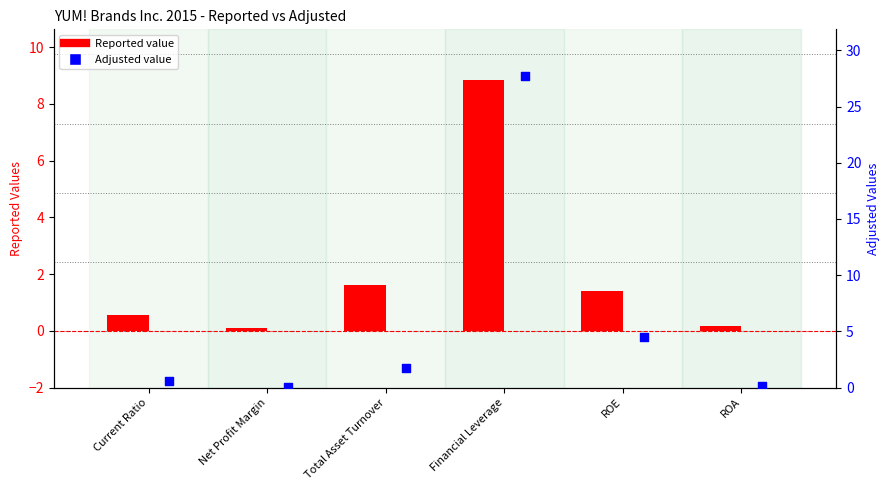

Is the value of Adjusted at ROA greater than the value of Reported at ROE?

No